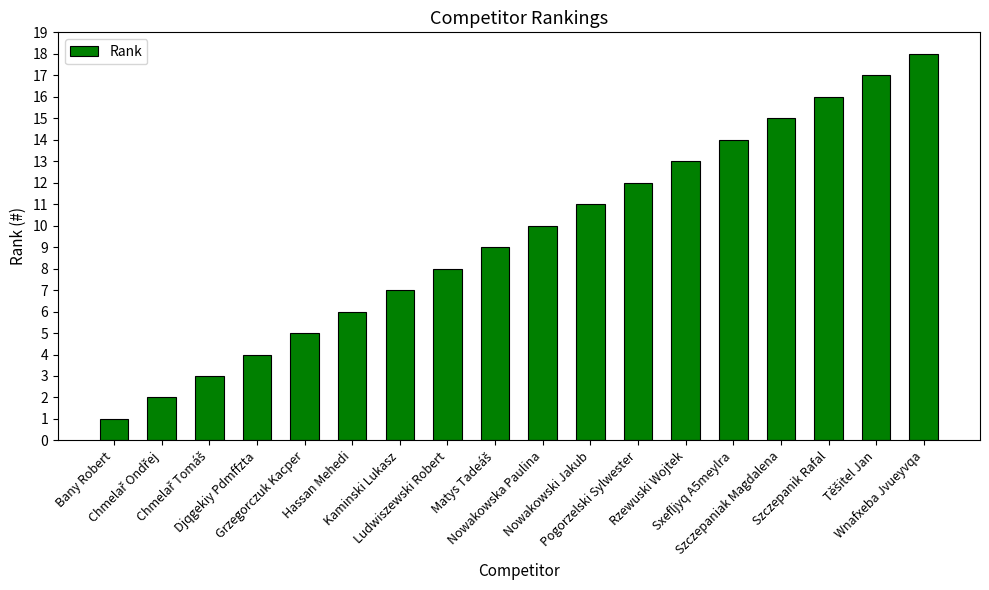

What is the sum of all values?

171